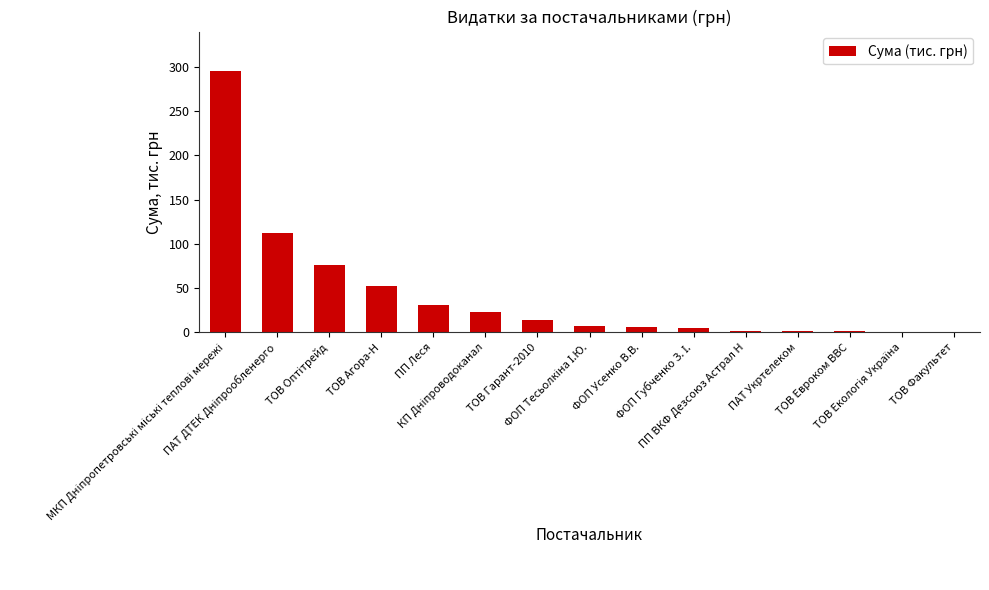

Is it true that the value at ТОВ Факультет is 0.8?

True